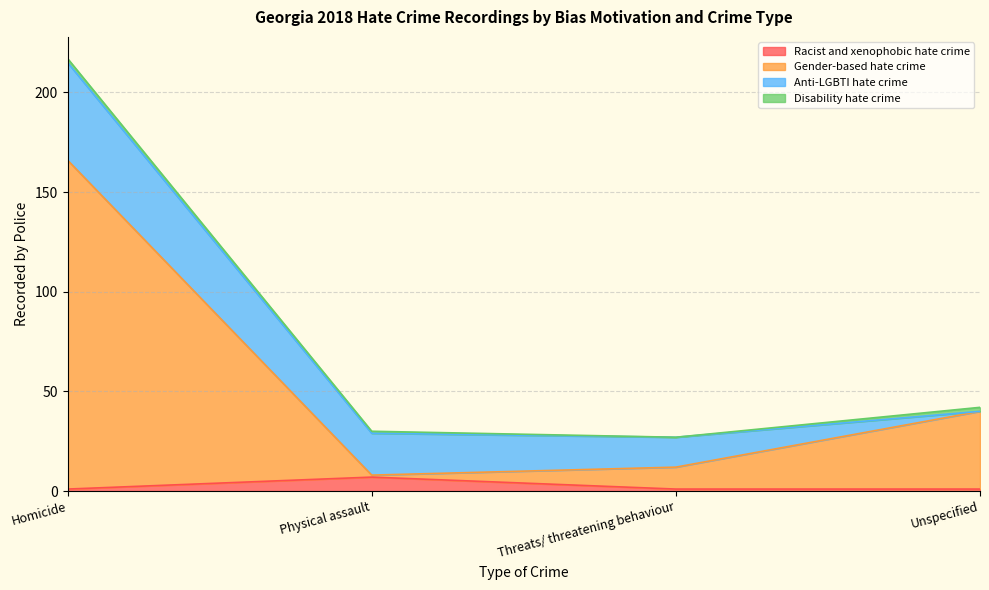

At which category is the sum across all series the highest?

Homicide